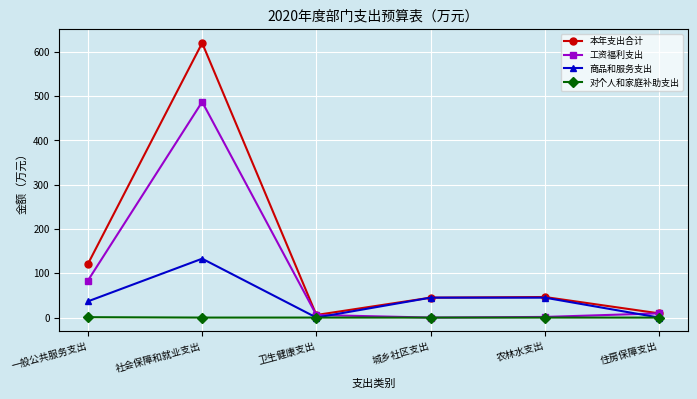

Is it true that 工资福利支出 equals 22.4 at 一般公共服务支出?

False